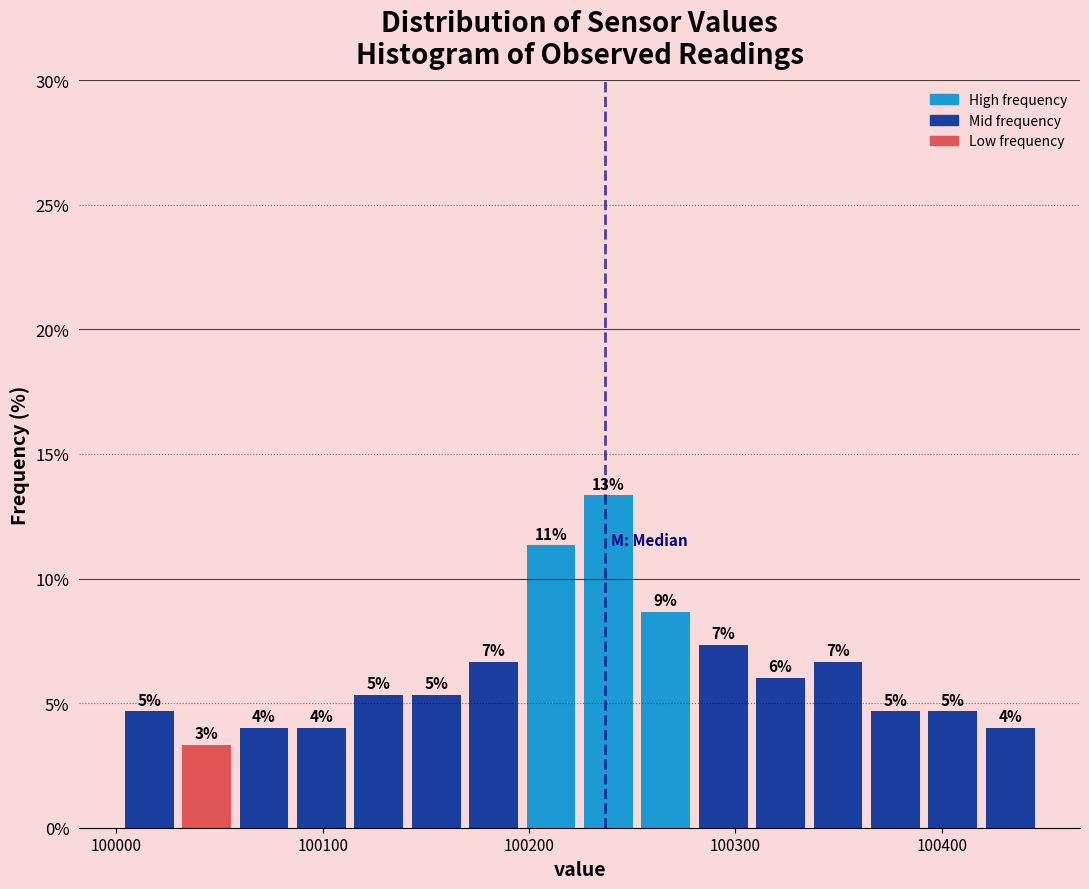

Around what value on the x-axis is the tallest bar? Give the approximate position of its centre, as read against the axis.

100240